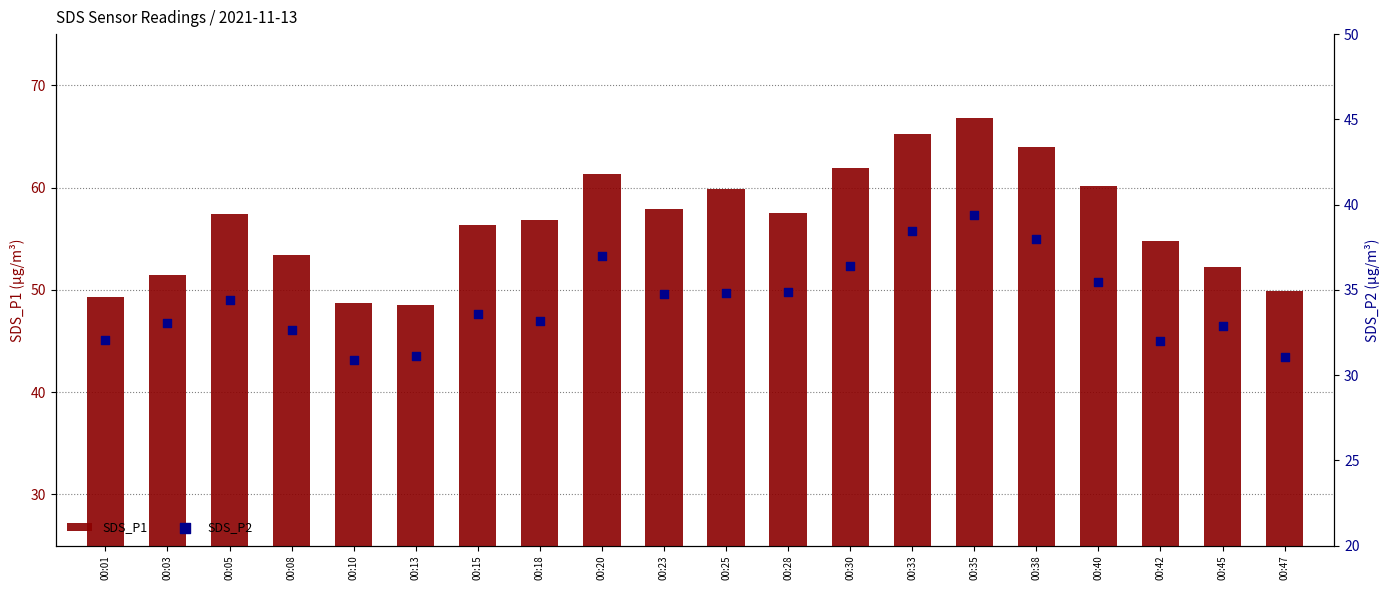

Which series contains the highest Y value?

SDS_P1